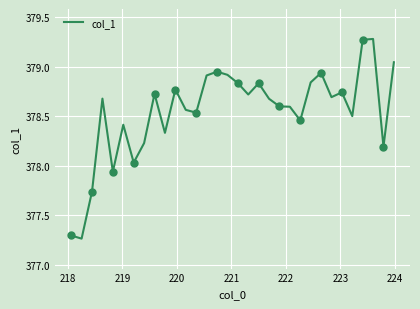

Count the number of categories in the chart.

32